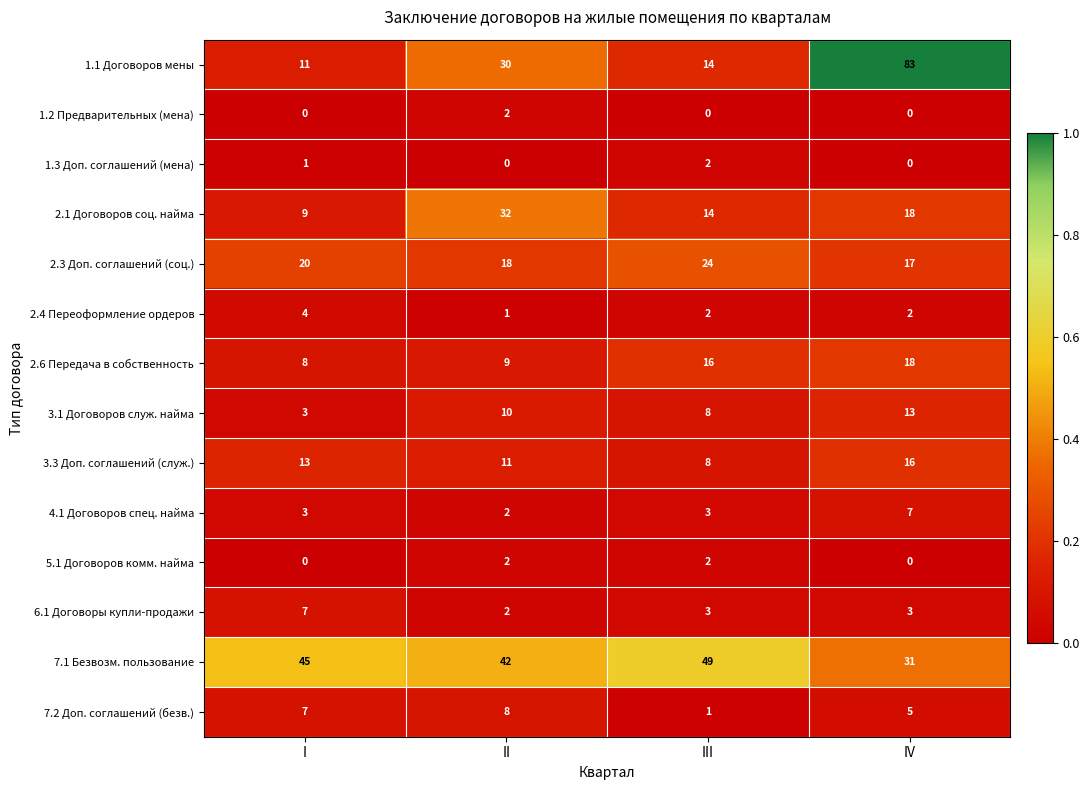

What is the difference between the maximum and minimum values in the 7.2 Доп. соглашений (безв.) series?

7